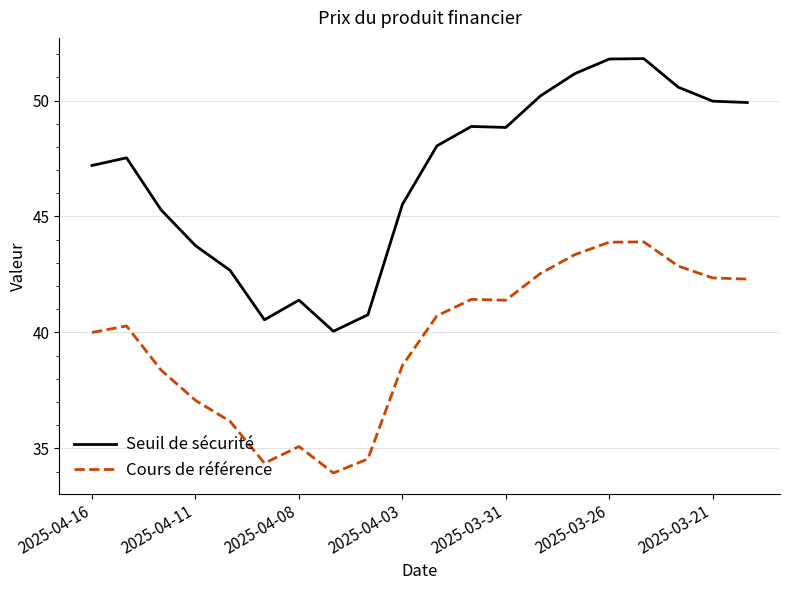

Which series has the widest spread of values?

Seuil de sécurité